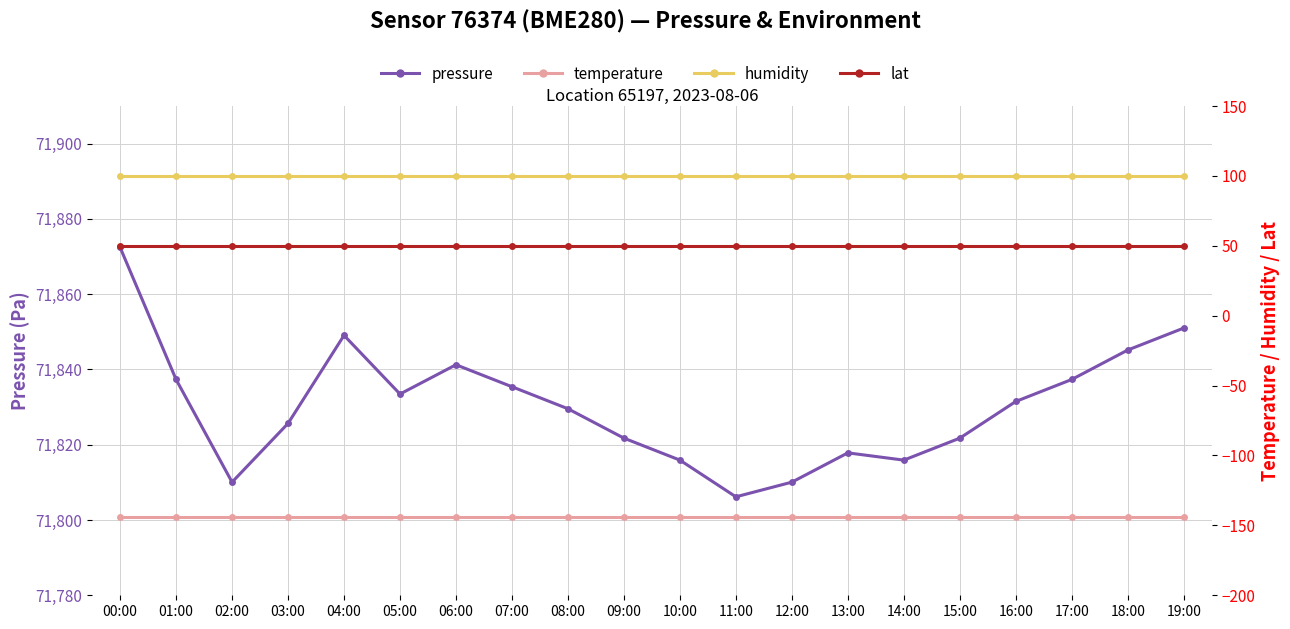

What is the label of the 13th point from the left?

12:00